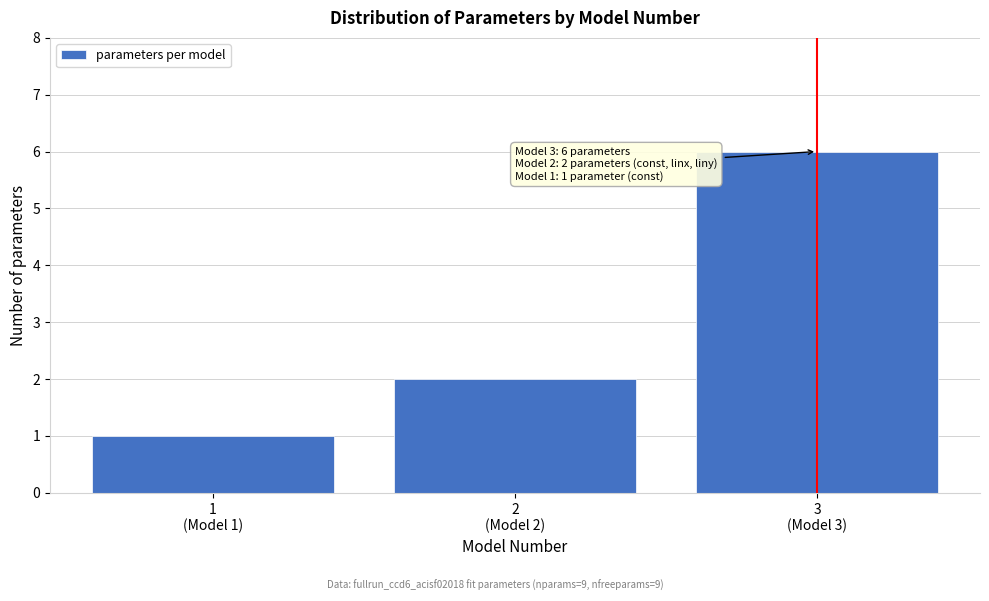

Reading left to right, list all the values displayed in this chart.

1	2	6